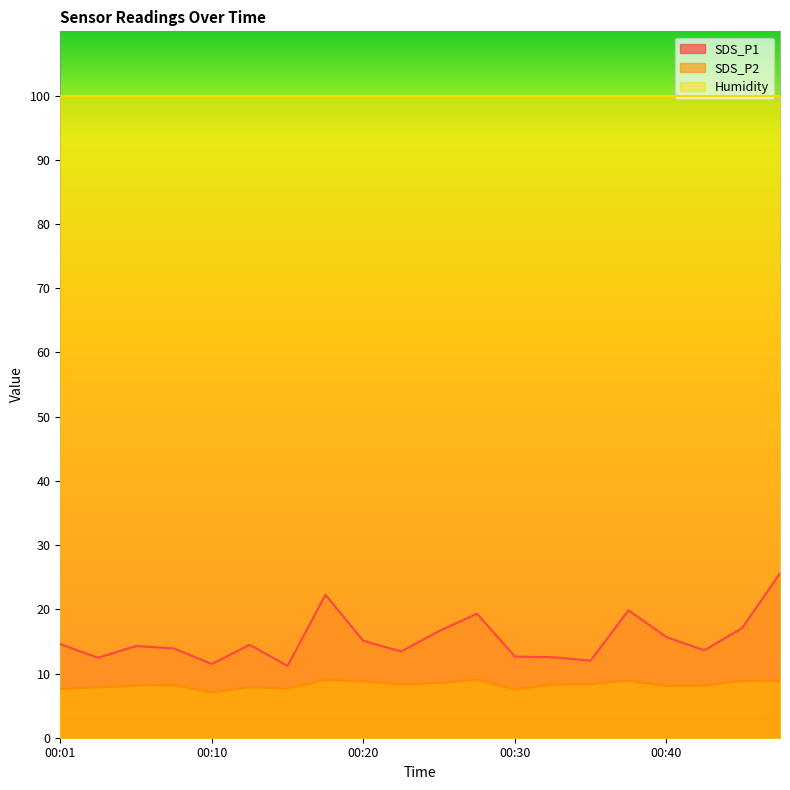

How many values in the SDS_P1 series are below 14?

9